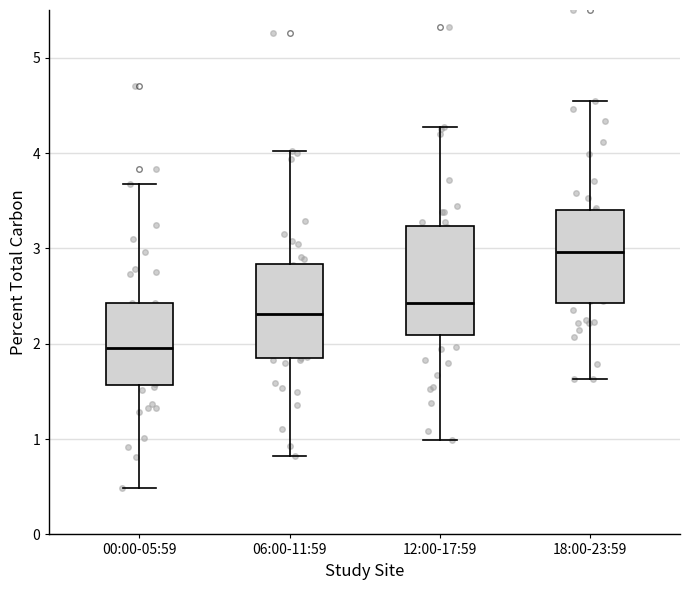

Reading left to right, read every box against the y-axis: the position of its median line, the range the box covers, and the ends of its whiskers. The values are not printed on the chart, so give them approximately, as read against the axis.

00:00-05:59: median 2.0, box 1.6 to 2.4, whiskers 0.5 to 3.7
06:00-11:59: median 2.3, box 1.8 to 2.8, whiskers 0.8 to 4.0
12:00-17:59: median 2.4, box 2.1 to 3.2, whiskers 1.0 to 4.3
18:00-23:59: median 3.0, box 2.4 to 3.4, whiskers 1.6 to 4.5